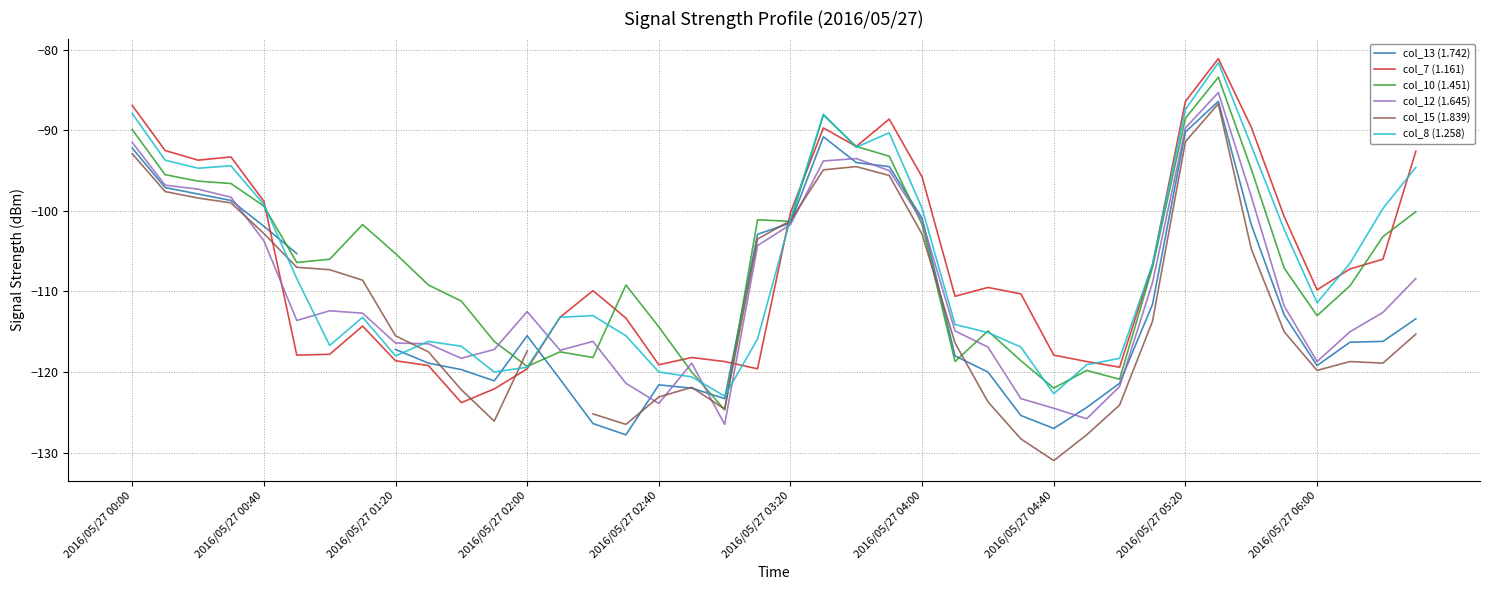

How many interior local peaks does the col_8 (1.258) series have?

7